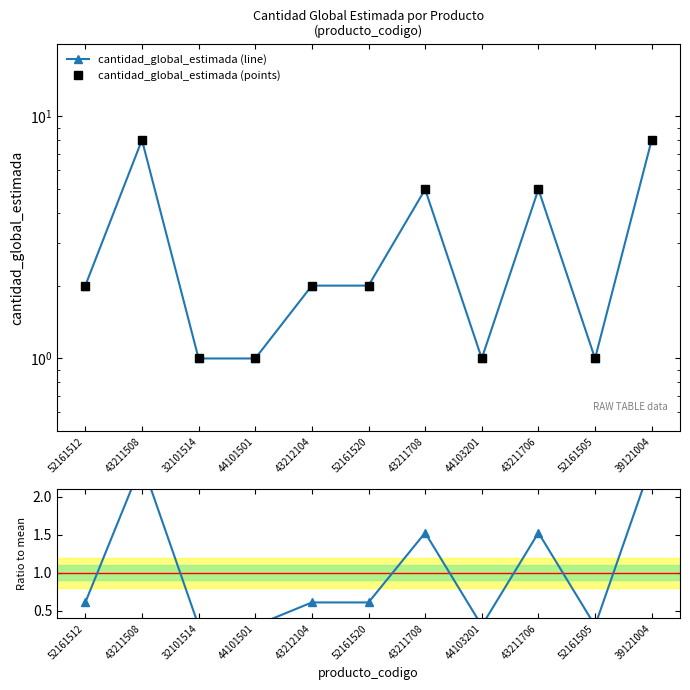

What is the difference between the maximum and minimum values in the cantidad_global_estimada (points) series?

7.0